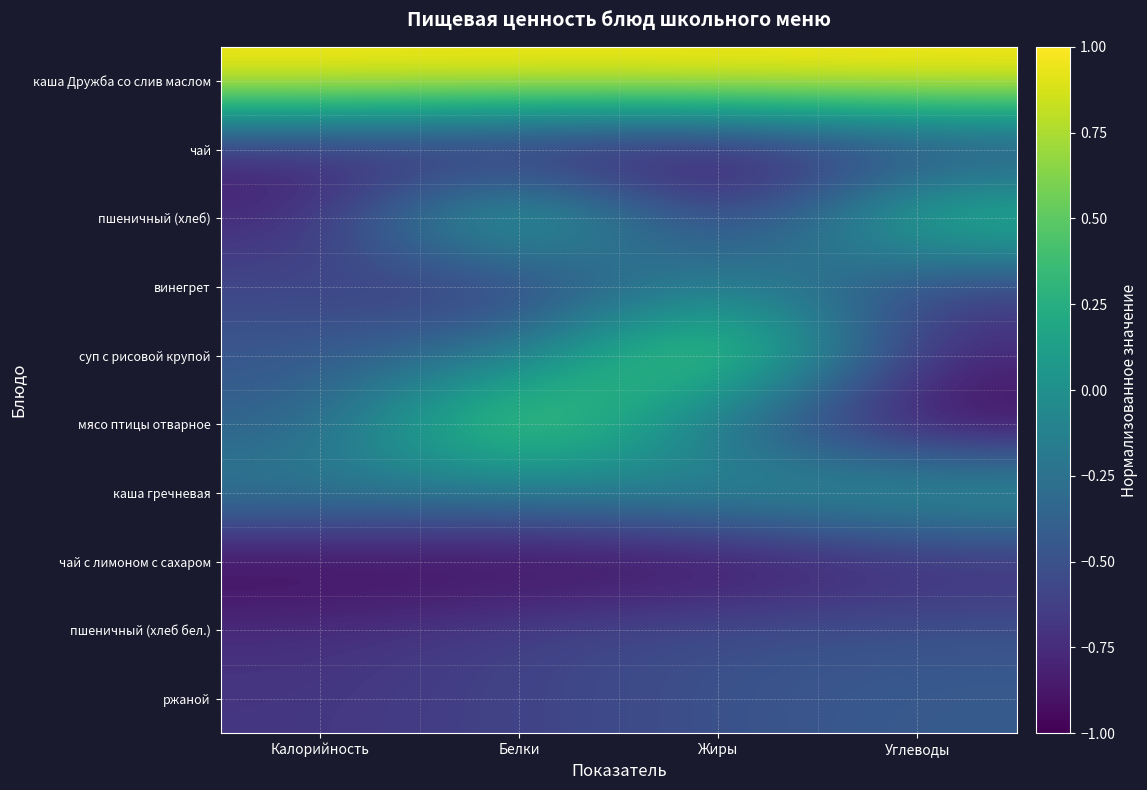

What is the total value across all series at Углеводы?

-3.2